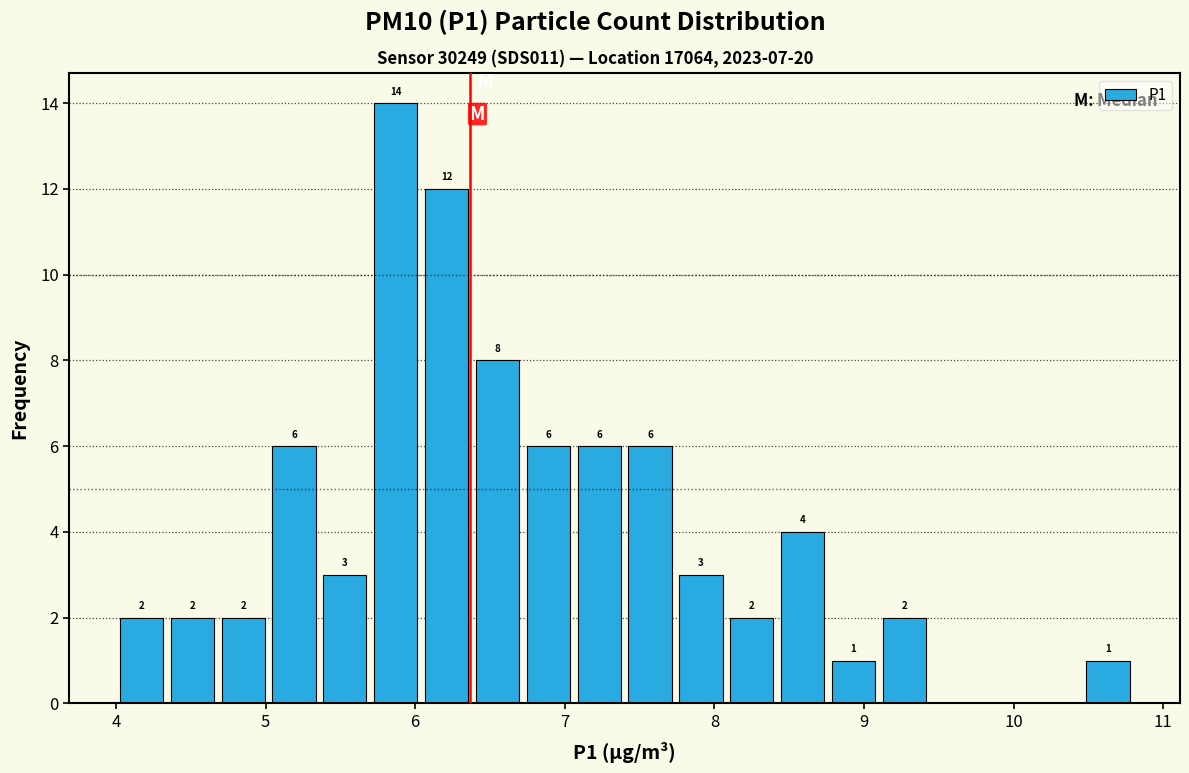

Around what value on the x-axis is the tallest bar? Give the approximate position of its centre, as read against the axis.

5.9